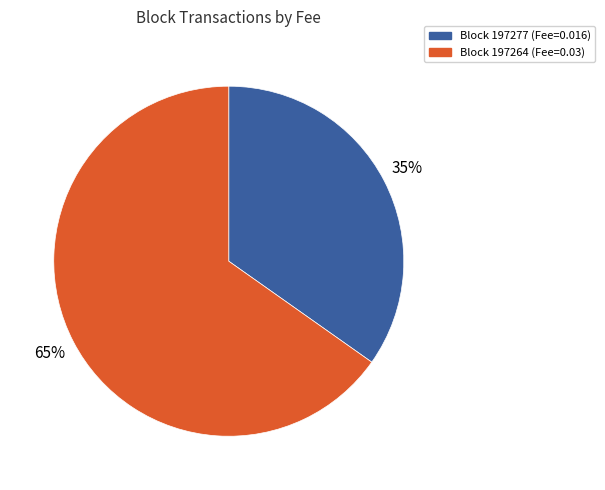

How many slices are in this pie chart?

2